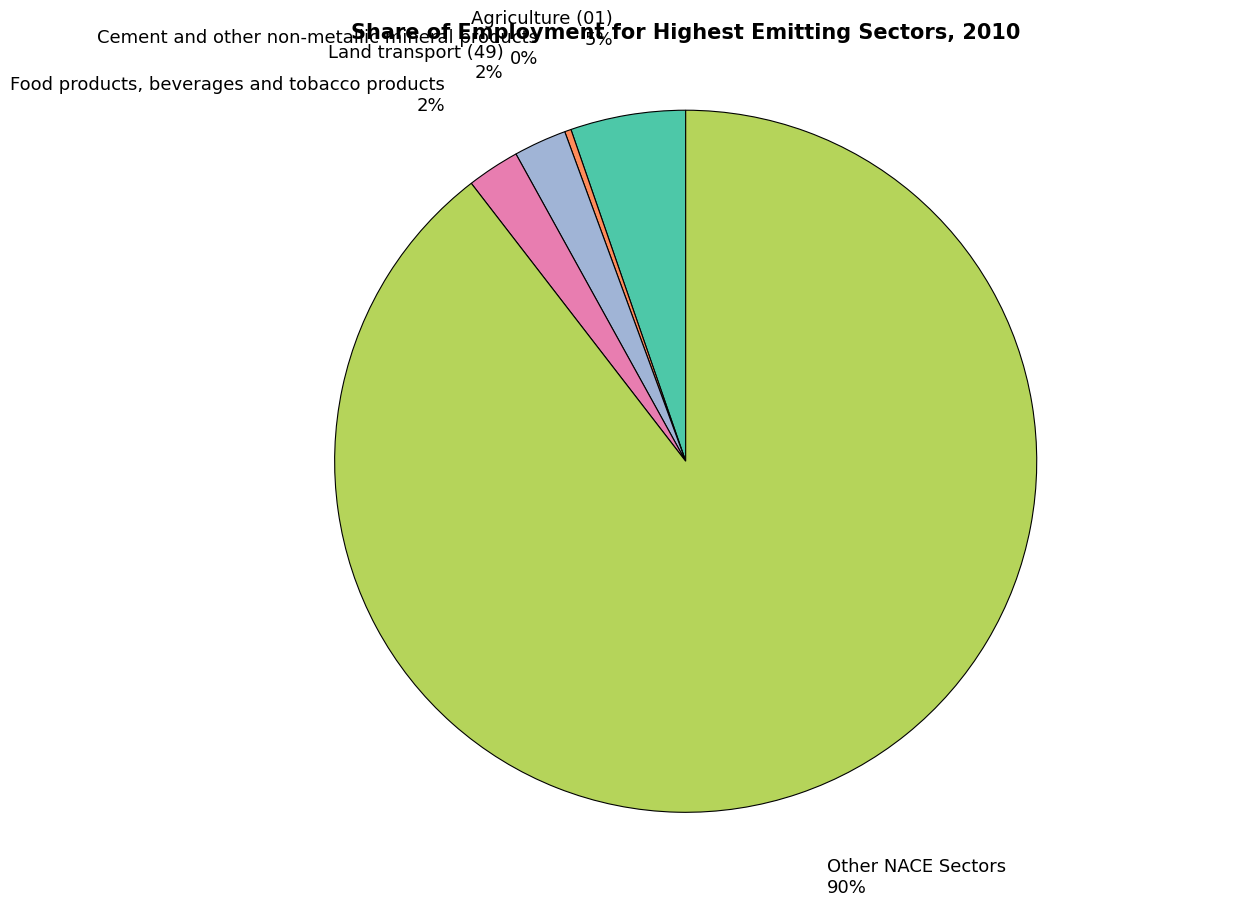

To the nearest percent, what is the average slice percentage?

20%